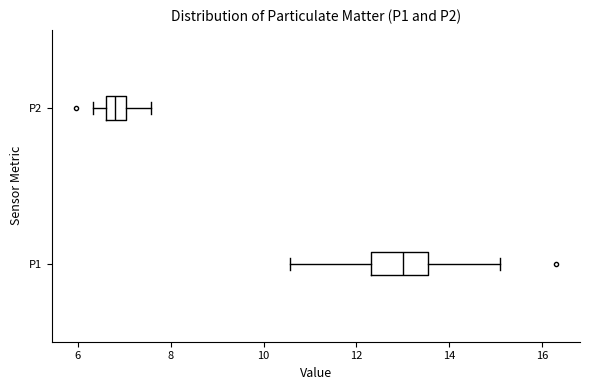

Reading bottom to top, read every box against the x-axis: the position of its median line, the range the box covers, and the ends of its whiskers. The values are not printed on the chart, so give them approximately, as read against the axis.

P1: median 13.0, box 12.4 to 13.6, whiskers 10.6 to 15.2
P2: median 6.8, box 6.6 to 7.0, whiskers 6.4 to 7.6